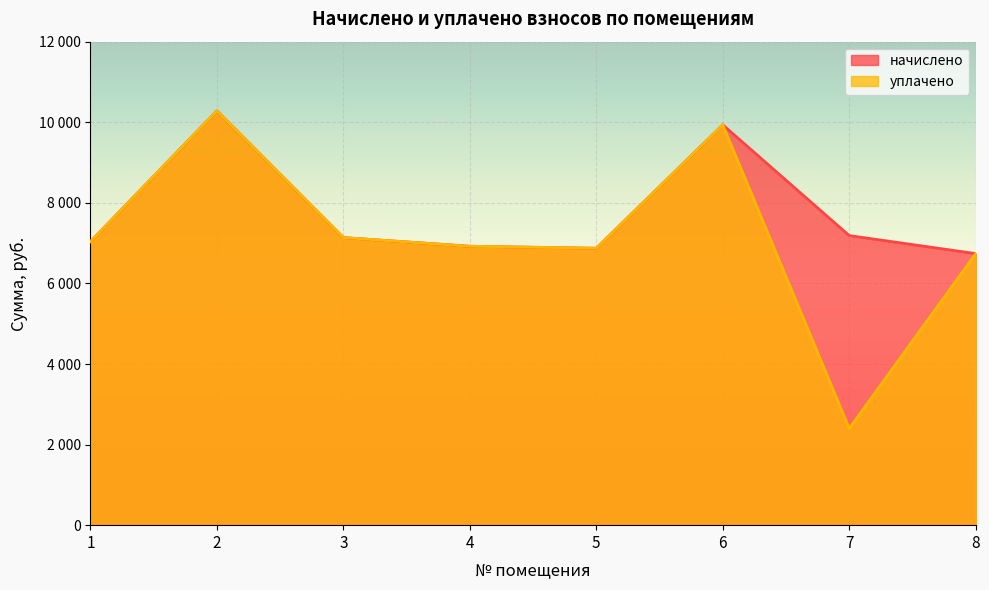

Which series has the largest range (max minus min)?

уплачено